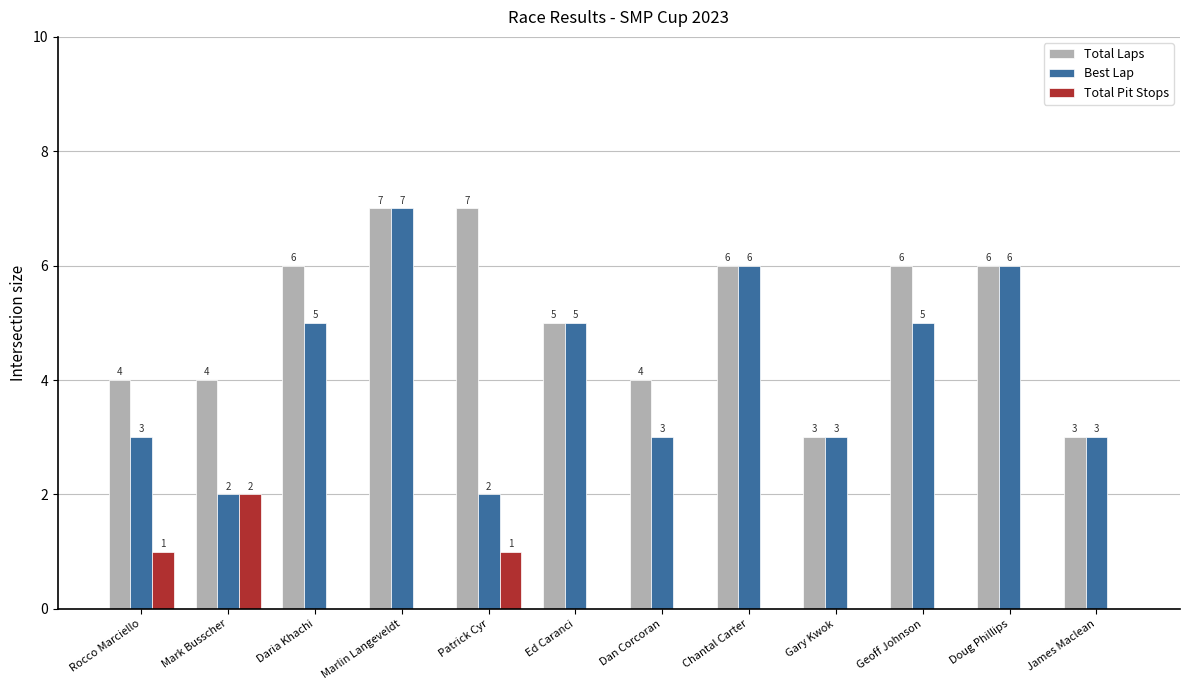

Reading left to right, extract all data points from this chart.

Total Laps: 4	4	6	7	7	5	4	6	3	6	6	3
Best Lap: 3	2	5	7	2	5	3	6	3	5	6	3
Total Pit Stops: 1	2	0	0	1	0	0	0	0	0	0	0